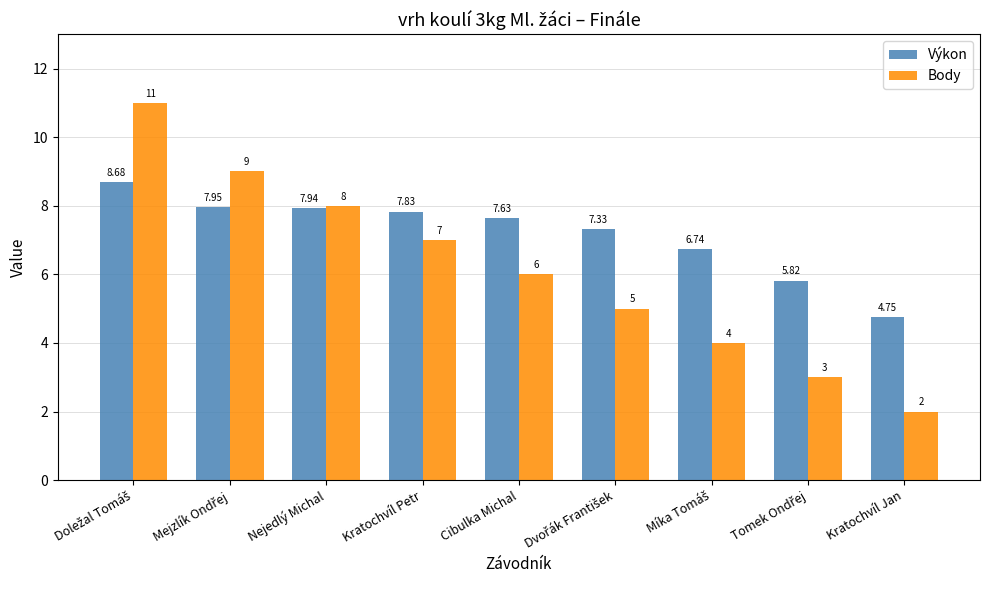

Where is Body nearest to the value 6?

Cibulka Michal